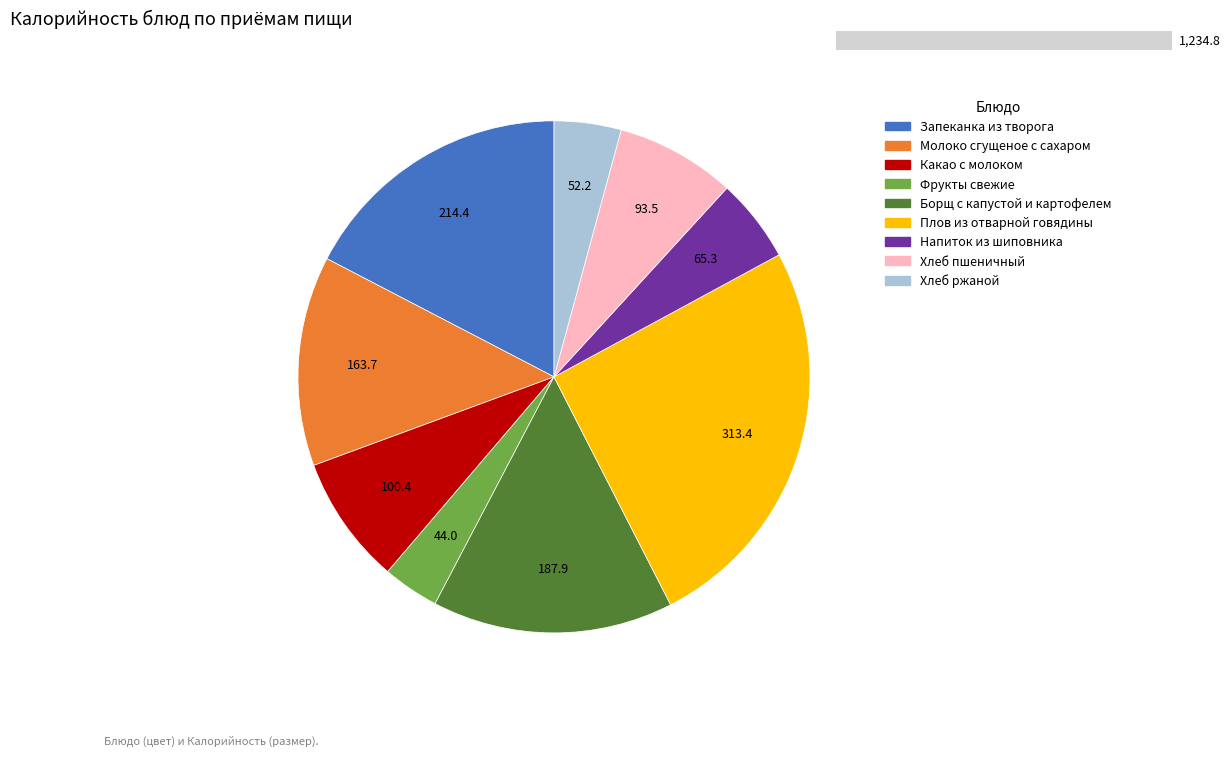

To the nearest percent, what portion does Хлеб пшеничный represent?

8%